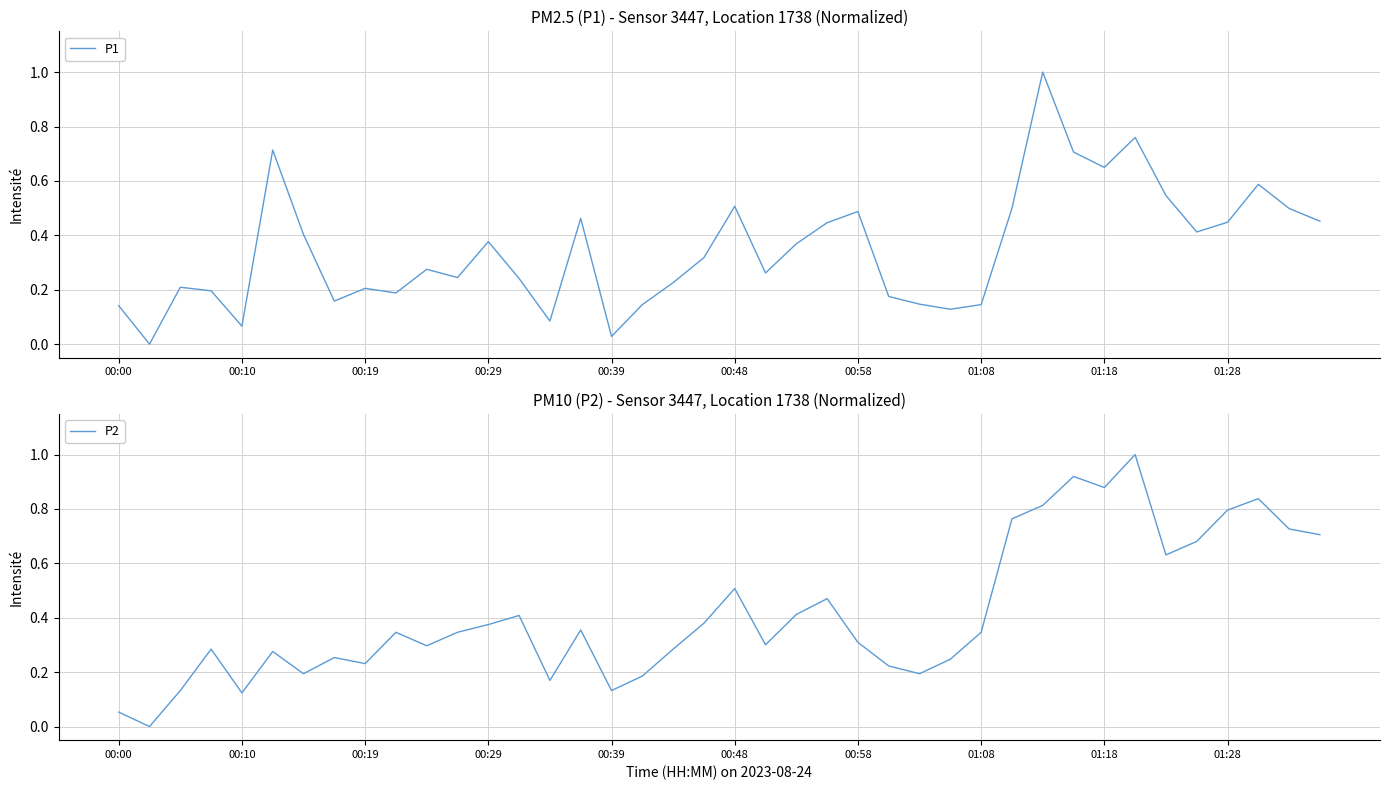

What is the maximum value for P1?

1.0